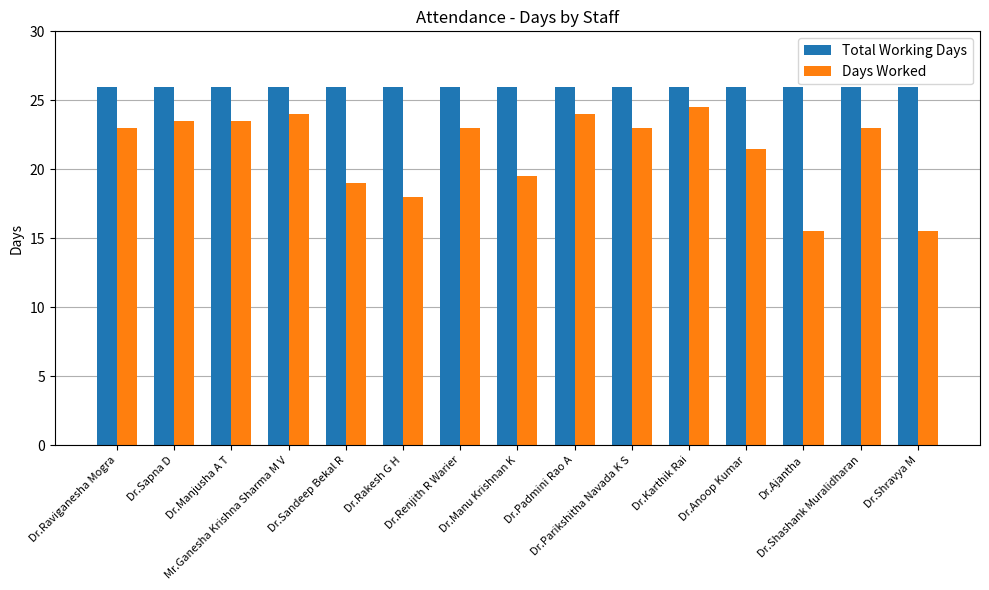

Reading left to right, what are all the values shown in this chart?

Total Working Days: Dr.Raviganesha Mogra=26.0	Dr.Sapna D=26.0	Dr.Manjusha A T=26.0	Mr.Ganesha Krishna Sharma M V=26.0	Dr.Sandeep Bekal R=26.0	Dr.Rakesh G H=26.0	Dr.Renjith R Warier=26.0	Dr.Manu Krishnan K=26.0	Dr.Padmini Rao A=26.0	Dr.Parikshitha Navada K S=26.0	Dr.Karthik Rai=26.0	Dr.Anoop Kumar=26.0	Dr.Ajantha=26.0	Dr.Shashank Muralidharan=26.0	Dr.Shravya M=26.0
Days Worked: Dr.Raviganesha Mogra=23.0	Dr.Sapna D=23.5	Dr.Manjusha A T=23.5	Mr.Ganesha Krishna Sharma M V=24.0	Dr.Sandeep Bekal R=19.0	Dr.Rakesh G H=18.0	Dr.Renjith R Warier=23.0	Dr.Manu Krishnan K=19.5	Dr.Padmini Rao A=24.0	Dr.Parikshitha Navada K S=23.0	Dr.Karthik Rai=24.5	Dr.Anoop Kumar=21.5	Dr.Ajantha=15.5	Dr.Shashank Muralidharan=23.0	Dr.Shravya M=15.5